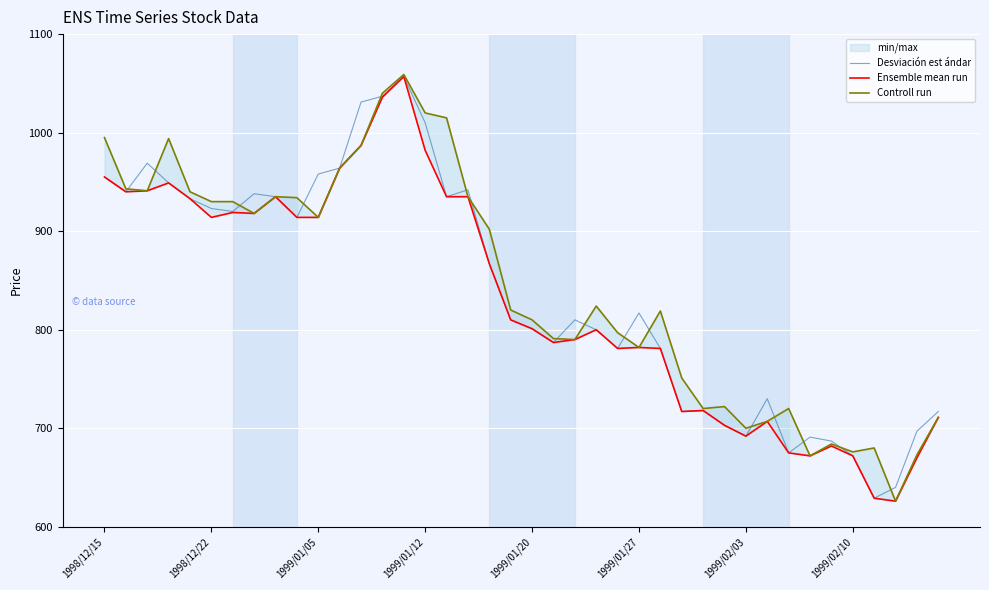

Count the number of categories in the chart.

40